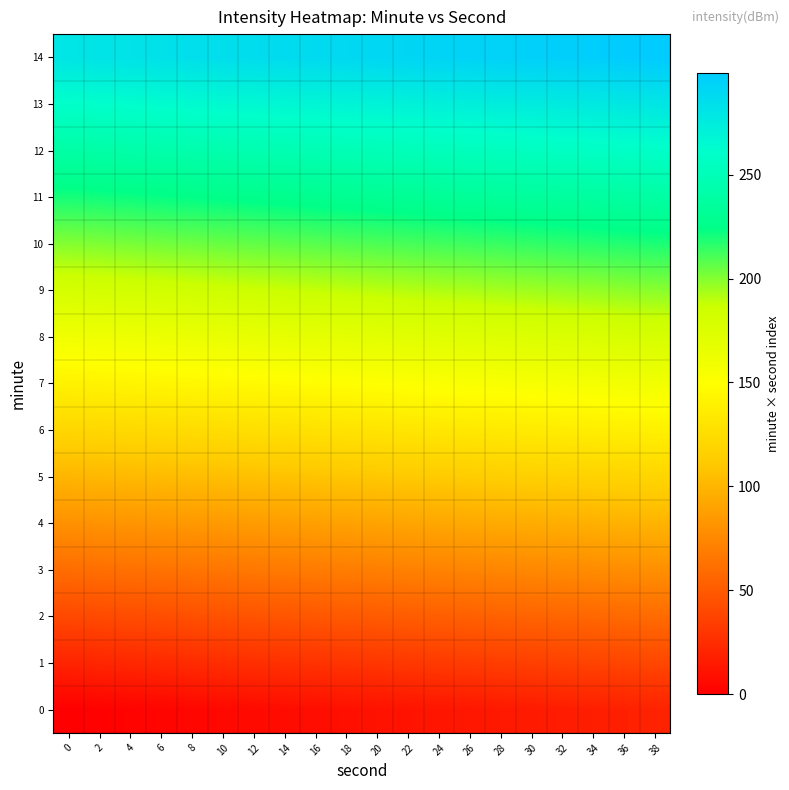

List the series in order of their peak value, highest first.

14, 13, 12, 11, 10, 9, 8, 7, 6, 5, 4, 3, 2, 1, 0